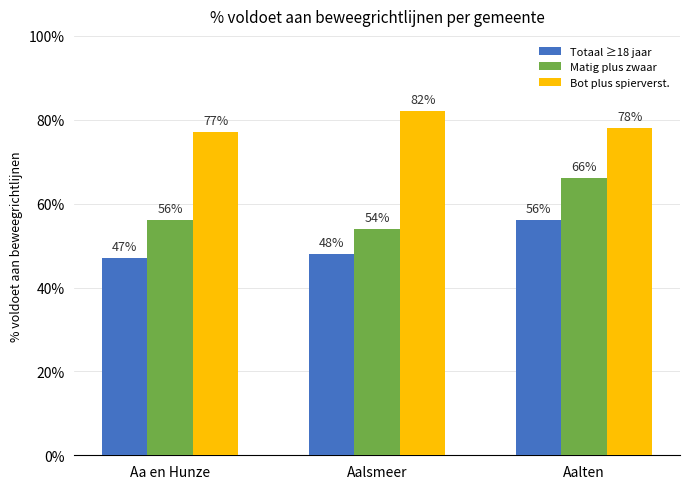

What is the difference between the highest and lowest values at Aa en Hunze?

30